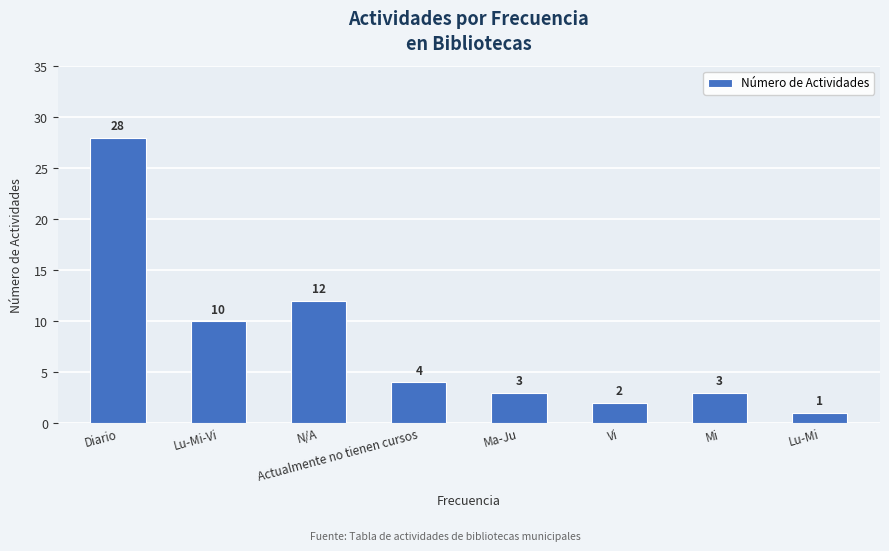

What is the difference between the maximum and minimum values?

27